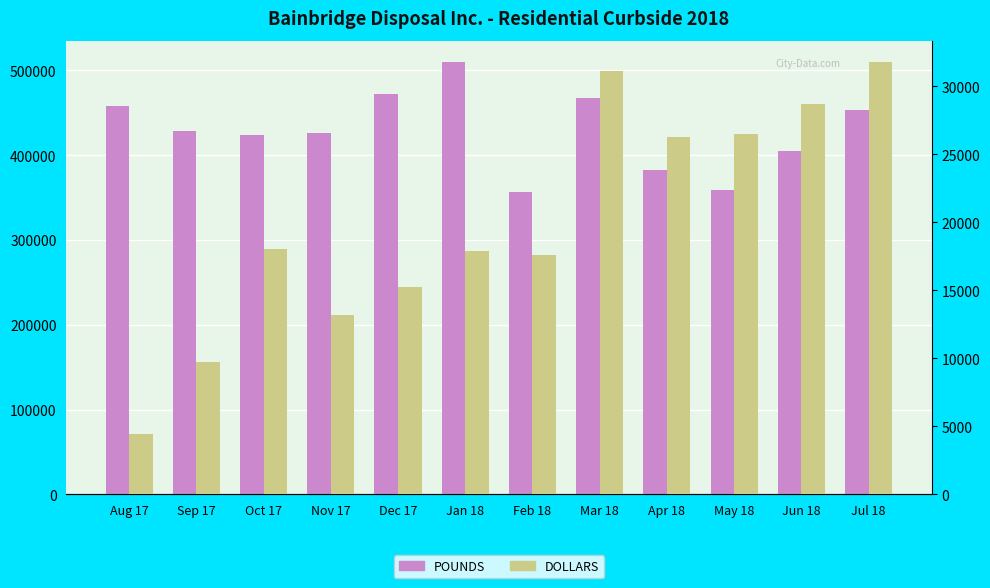

Which has a higher value, Sep 17 or Jun 18?

Sep 17